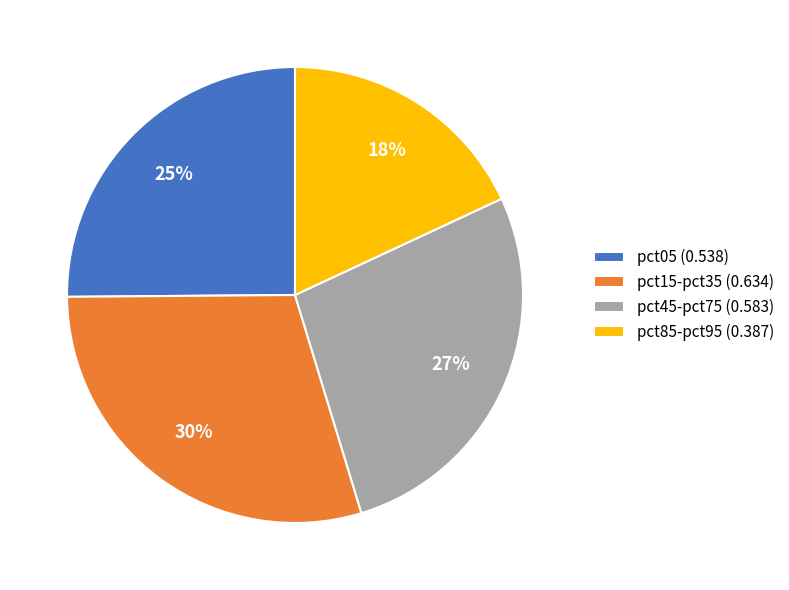

Does any single category account for the majority?

No